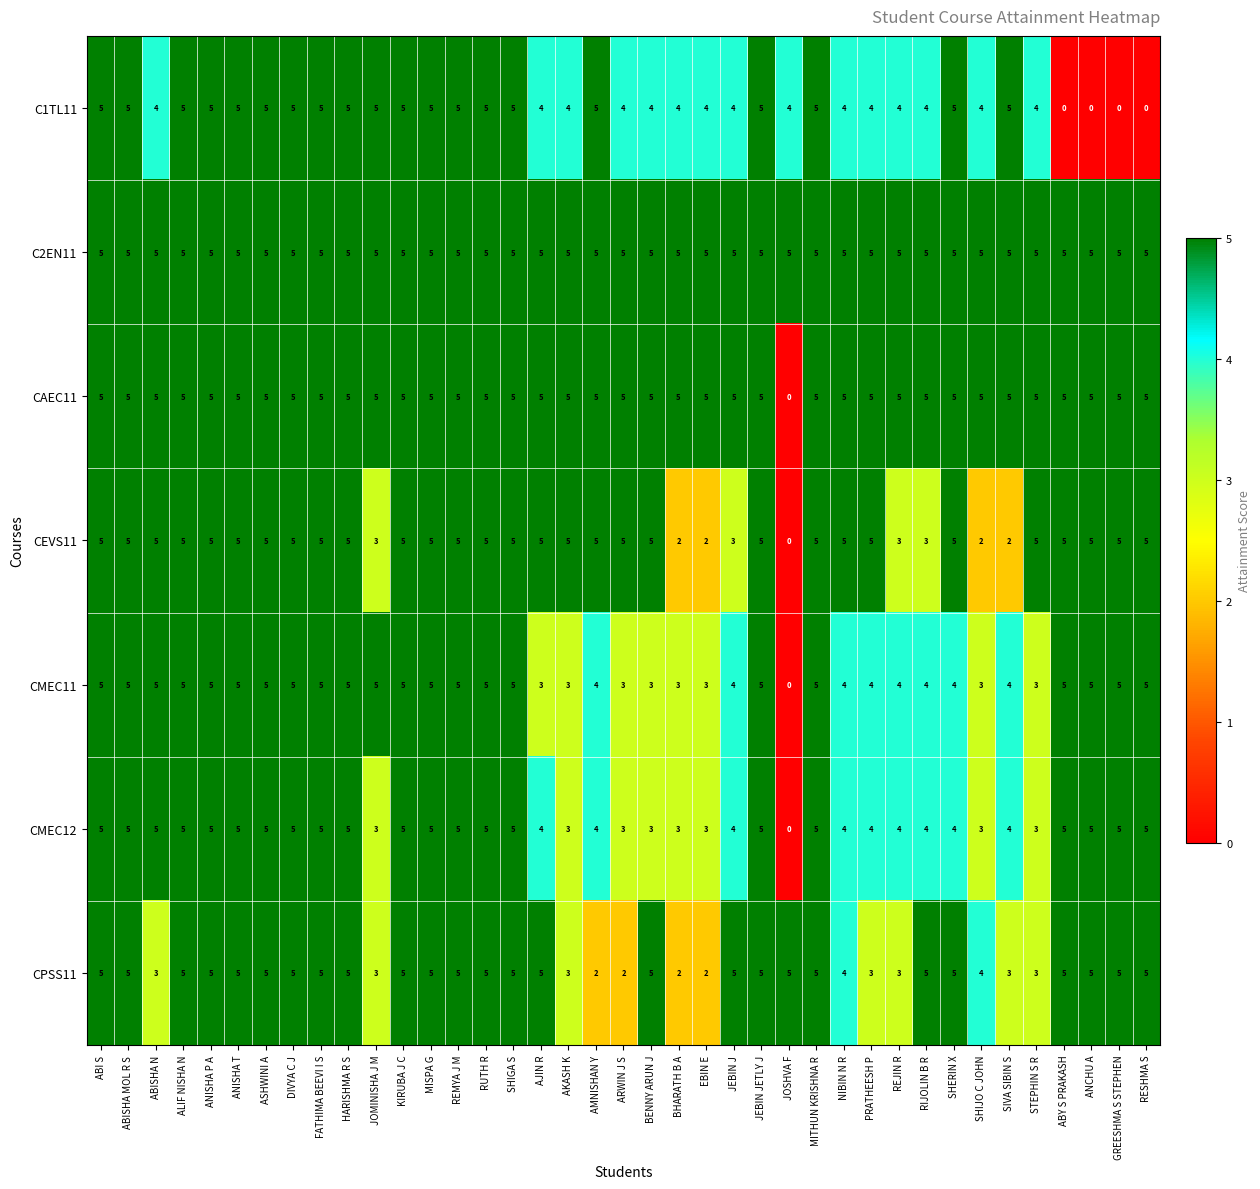

What is the sum of the CMEC12 values at ABY S PRAKASH and JEBIN JETLY J?

10